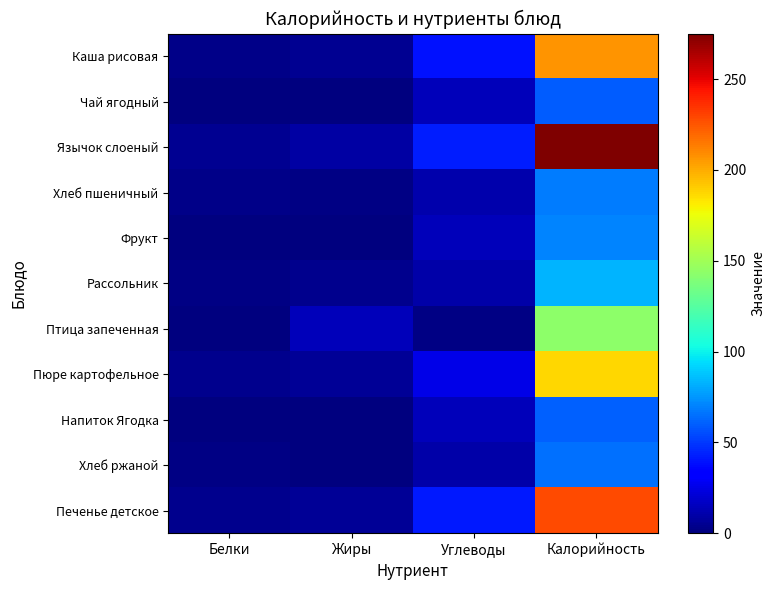

At Калорийность, list the series in order from smallest to largest.

Чай ягодный, Напиток Ягодка, Хлеб ржаной, Хлеб пшеничный, Фрукт, Рассольник, Птица запеченная, Пюре картофельное, Каша рисовая, Печенье детское, Язычок слоеный